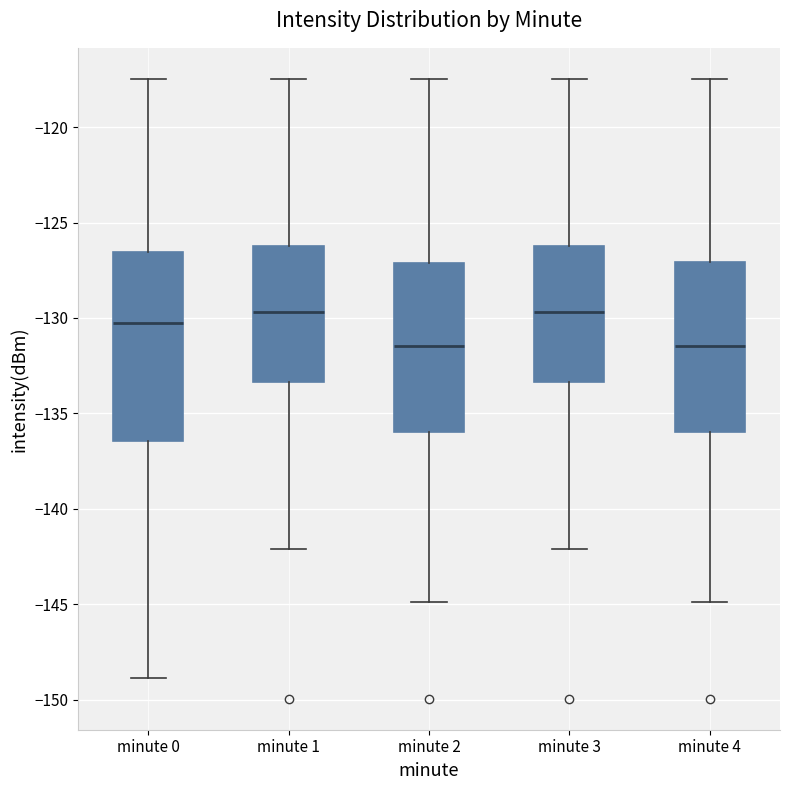

Reading left to right, transcribe this box plot: for each box, give where its median line is, the range the box spans, and where its two whiskers end, as read against the y-axis. The values are not printed on the chart, so give them approximately, as read against the axis.

minute 0: median -130.5, box -136.5 to -126.5, whiskers -149.0 to -117.5
minute 1: median -129.5, box -133.5 to -126.0, whiskers -142.0 to -117.5
minute 2: median -131.5, box -136.0 to -127.0, whiskers -145.0 to -117.5
minute 3: median -129.5, box -133.5 to -126.0, whiskers -142.0 to -117.5
minute 4: median -131.5, box -136.0 to -127.0, whiskers -145.0 to -117.5